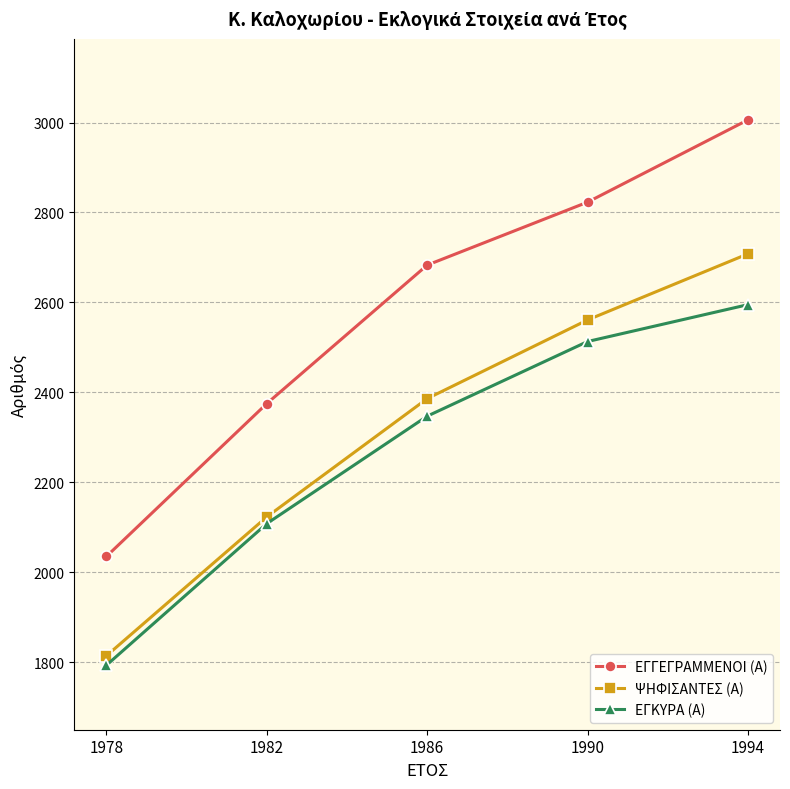

Which category has the highest value across all series?

1994